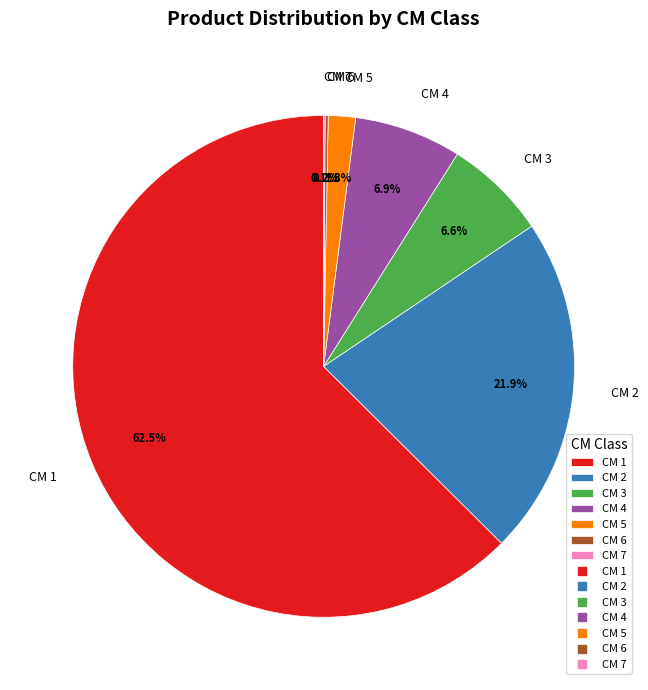

Which slice is the largest?

CM 1